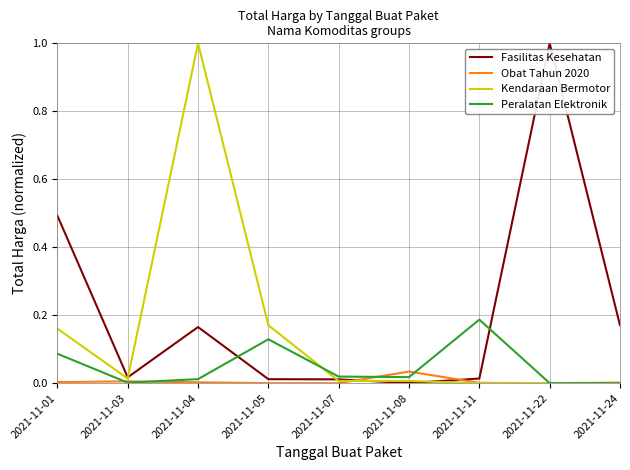

Is it true that Kendaraan Bermotor equals 0.0 at 2021-11-08?

True